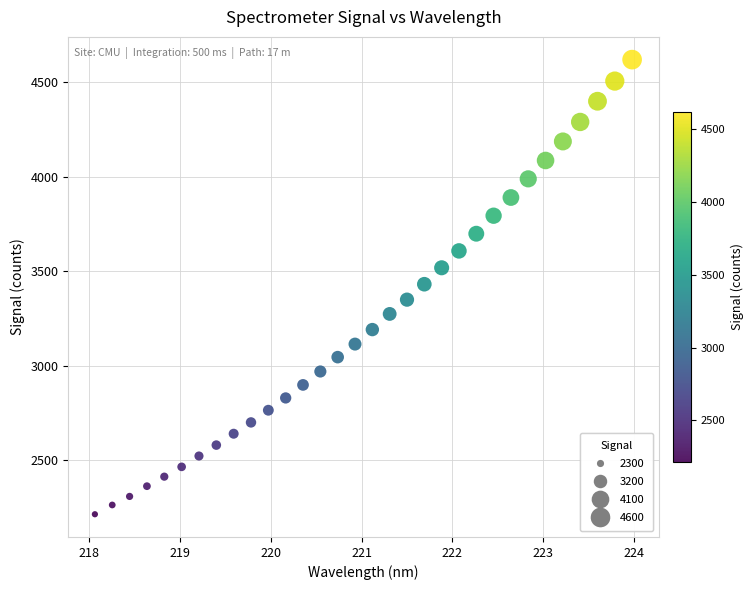

What is the range of X values (max minus min)?

5.9